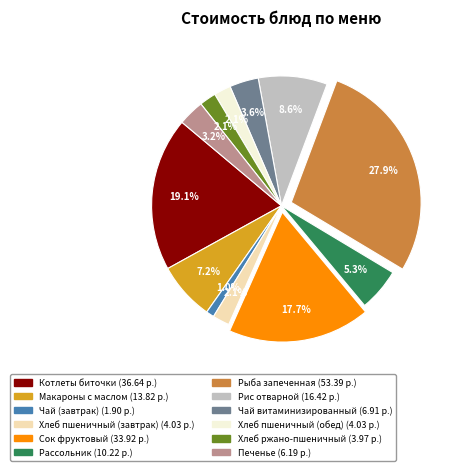

Does any single category account for the majority?

No